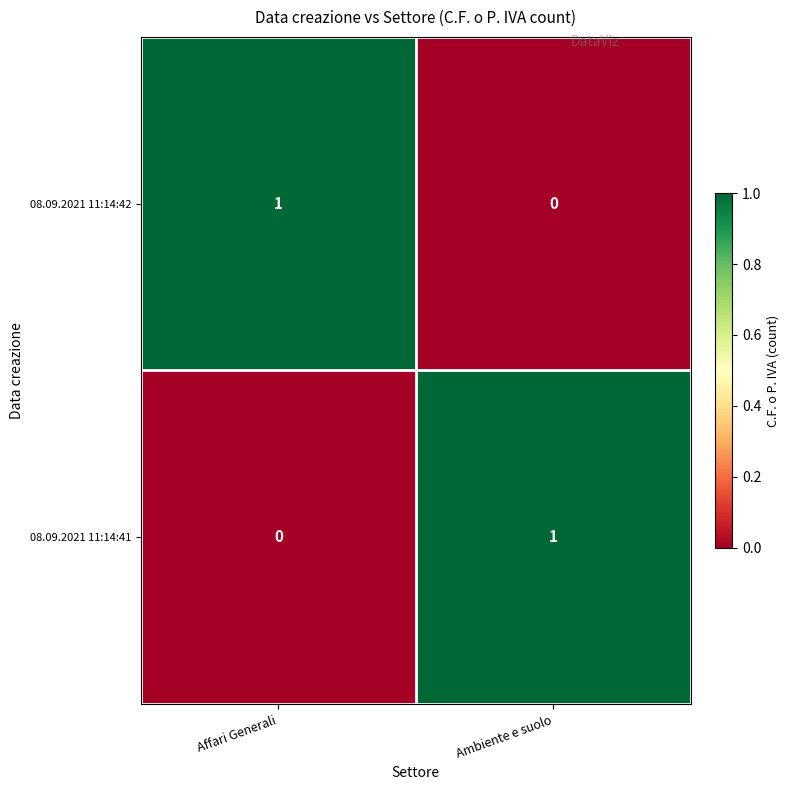

What is the difference between the highest and lowest values at Affari Generali?

1